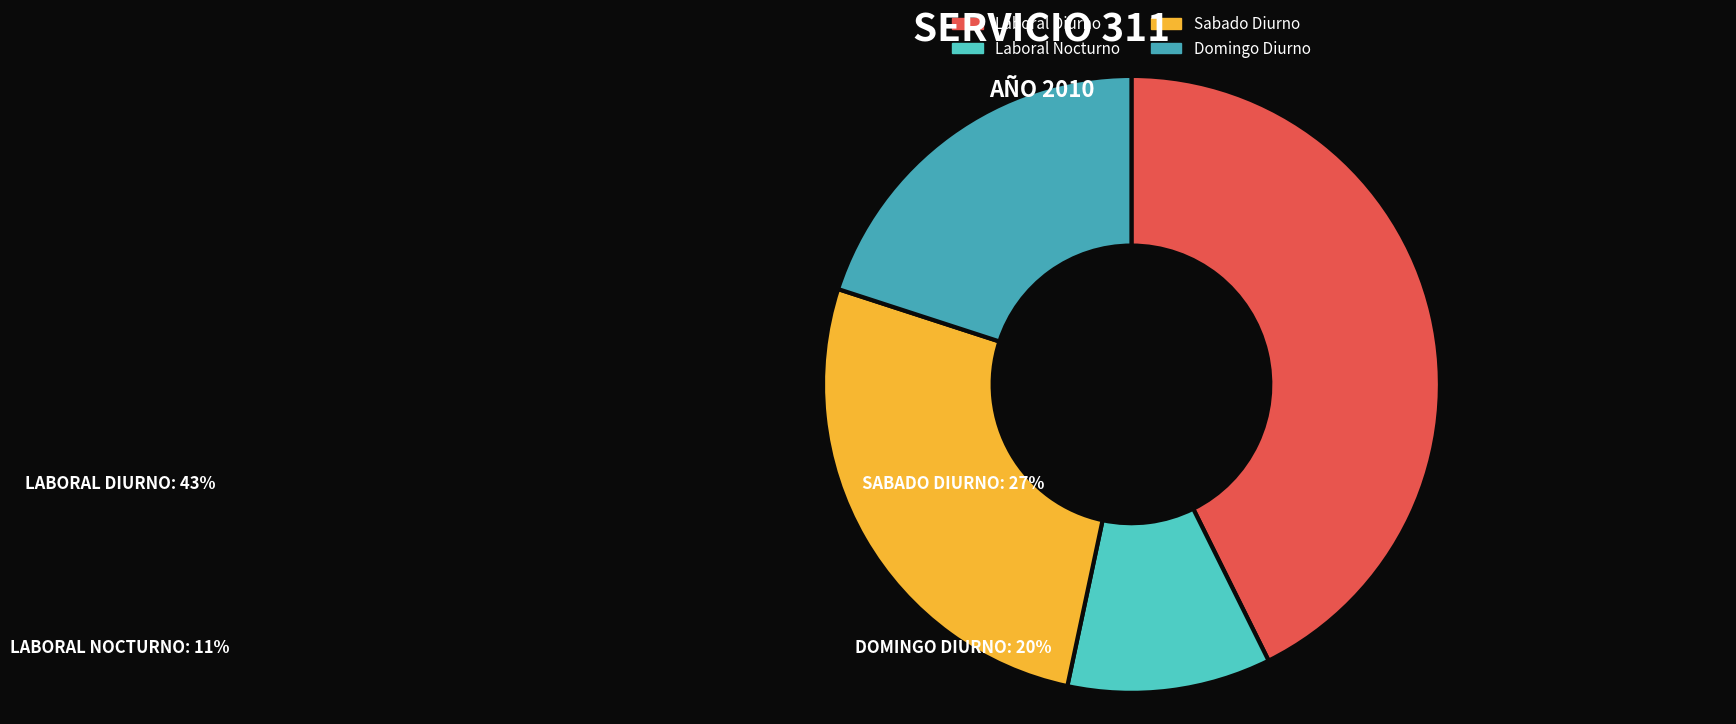

Which slice is the largest?

Laboral Diurno